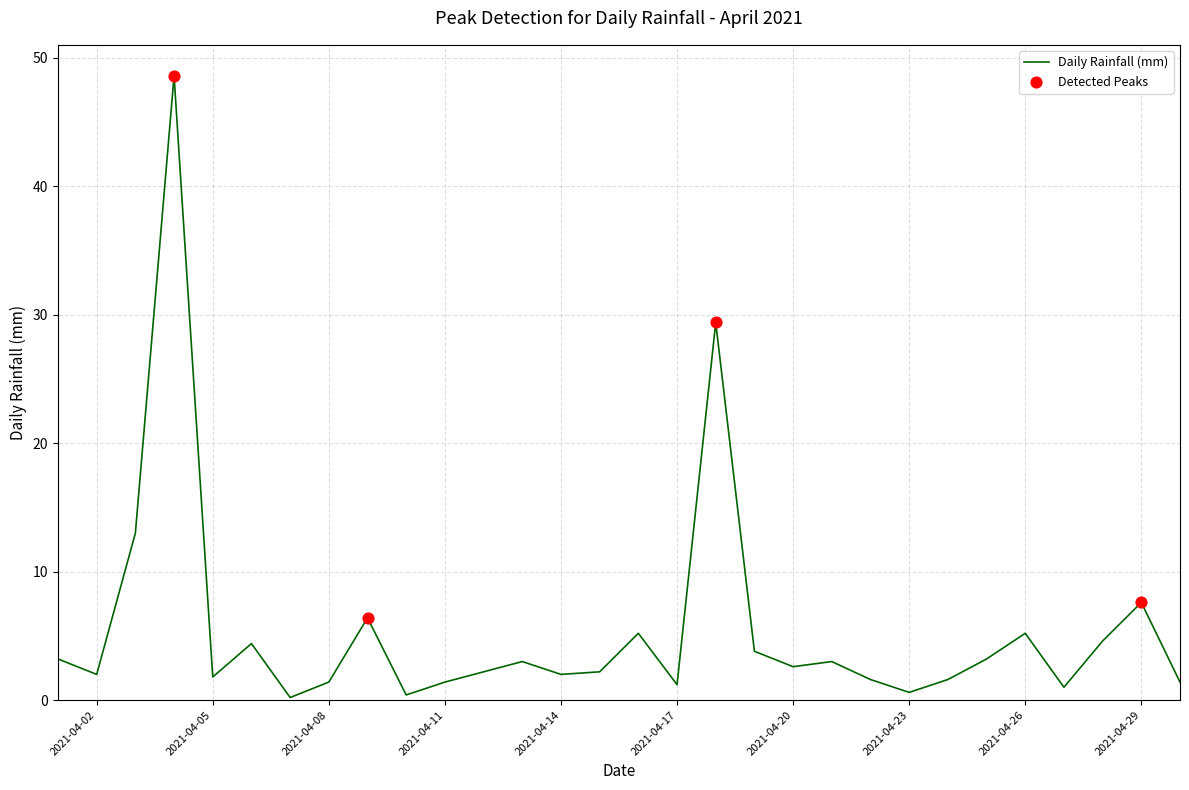

What is the difference between the maximum and minimum values?

48.4